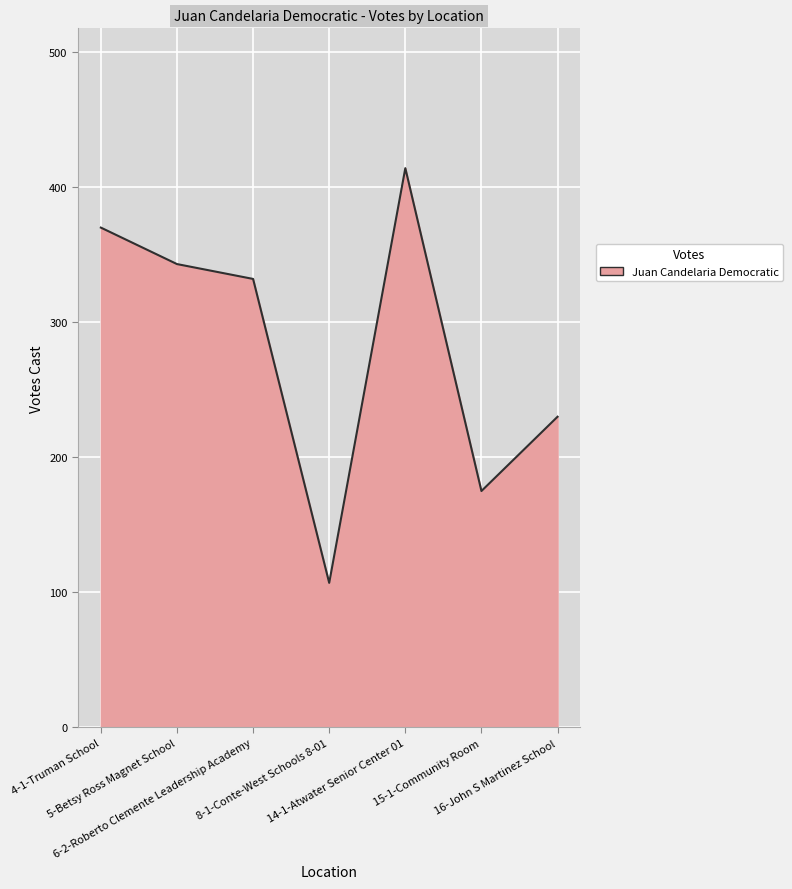

What is the sum of all values?

1971